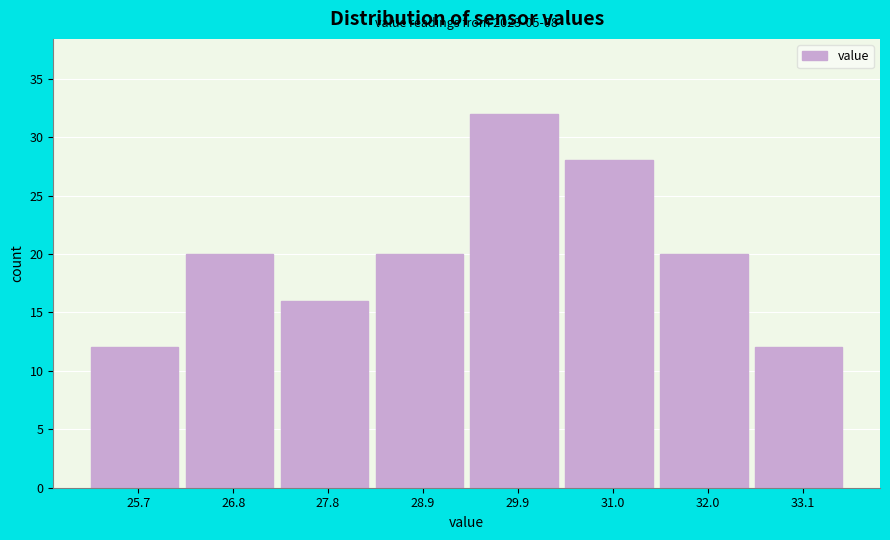

Over which range of the x-axis is the bar tallest?

29.40 to 30.45